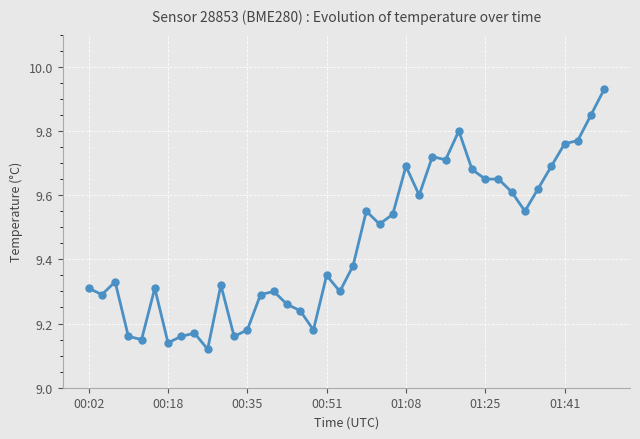

What is the sum of all values?

378.0